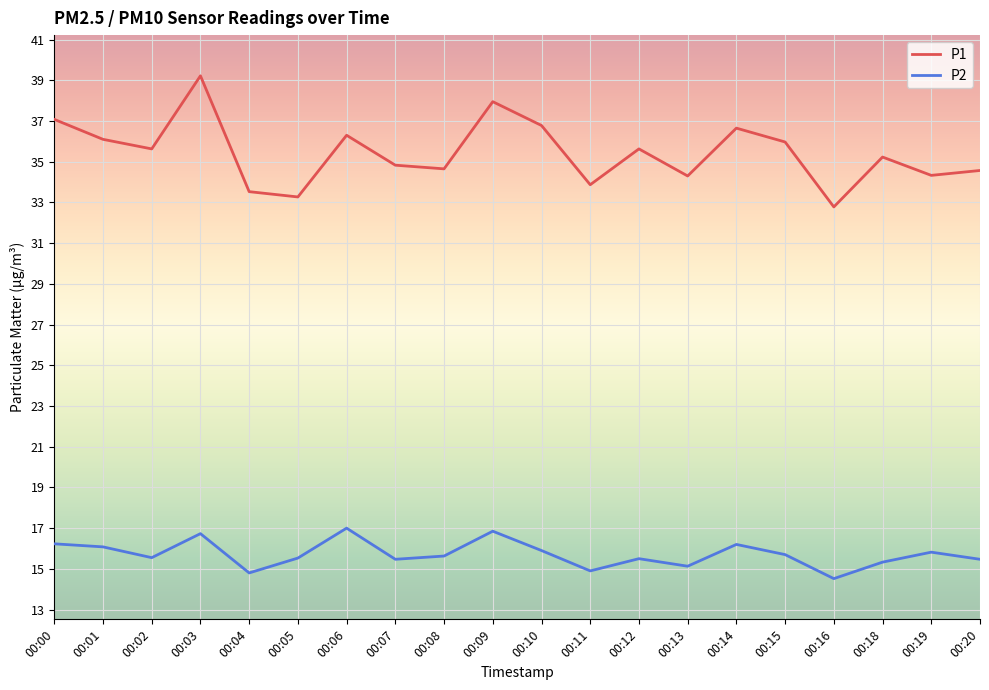

How many distinct data groups are displayed?

2